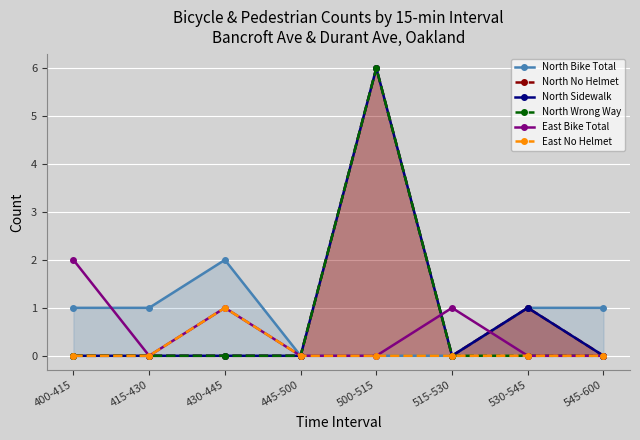

In East Bike Total, how many points are higher than both neighbors (excluding endpoints)?

2